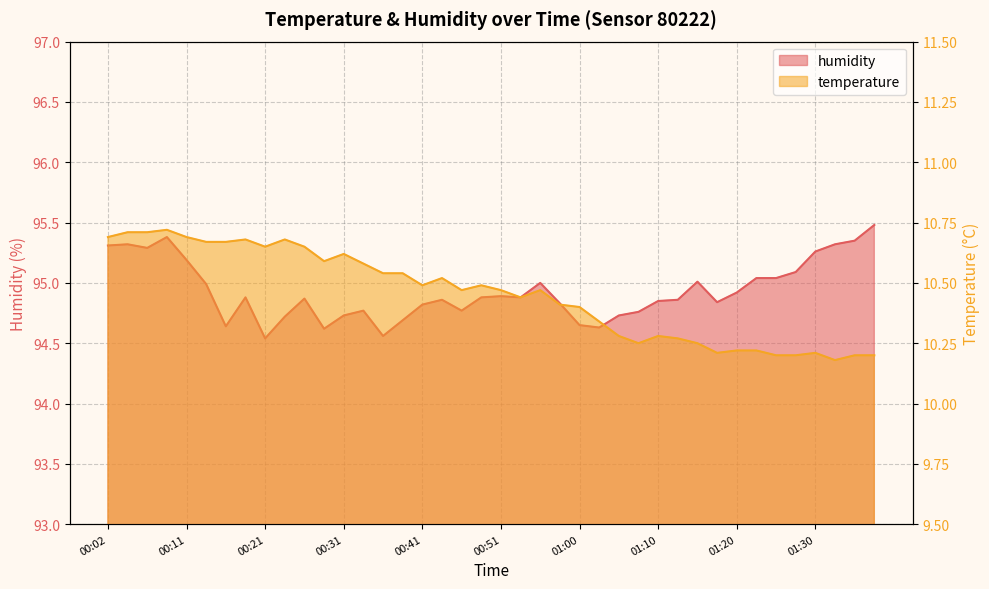

At 01:32, list the series in order from largest to smallest.

humidity, temperature